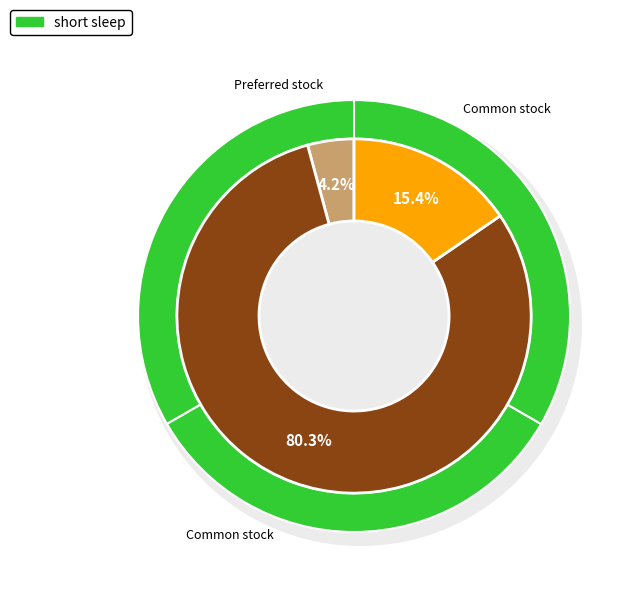

Which slice is the smallest?

Preferred stock, shares authorized